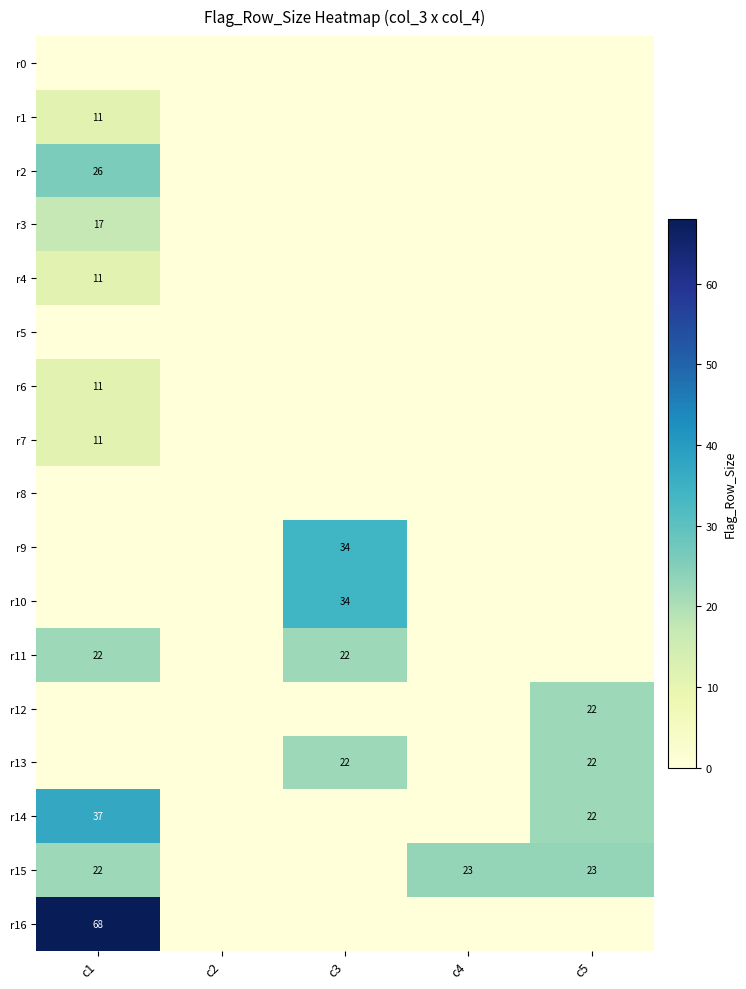

The r9 series shows 20 at c3. True or false?

False